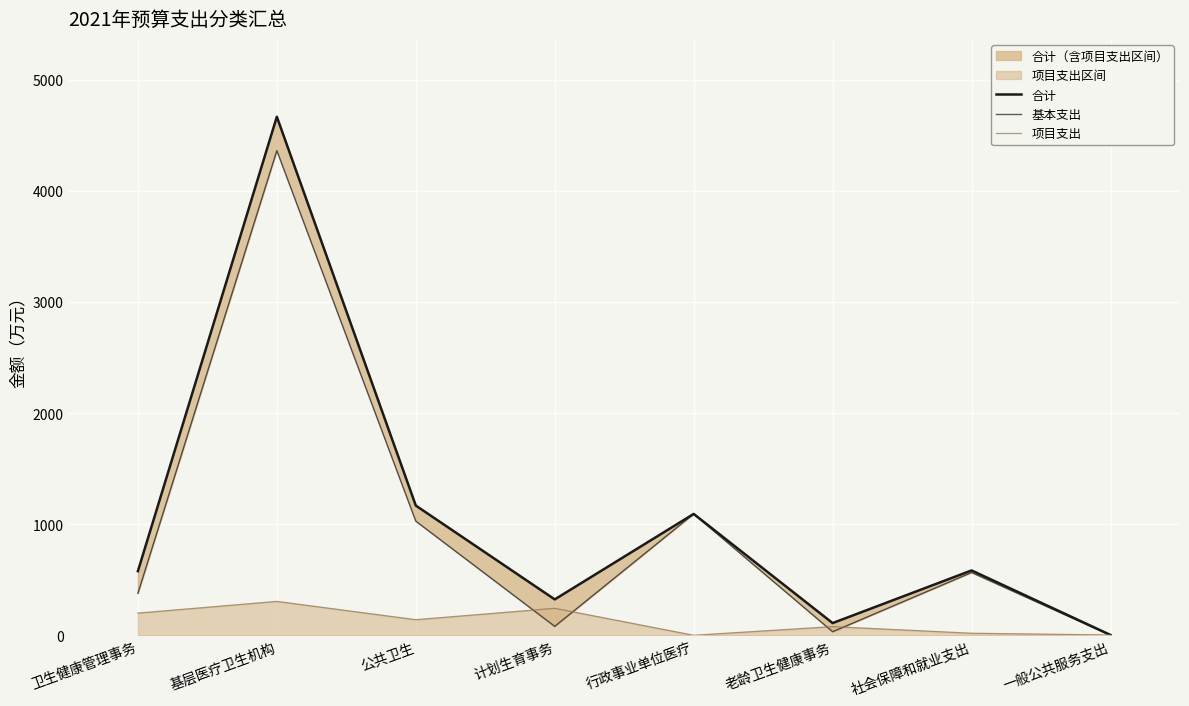

How many values in the 项目支出 series exceed 140?

4